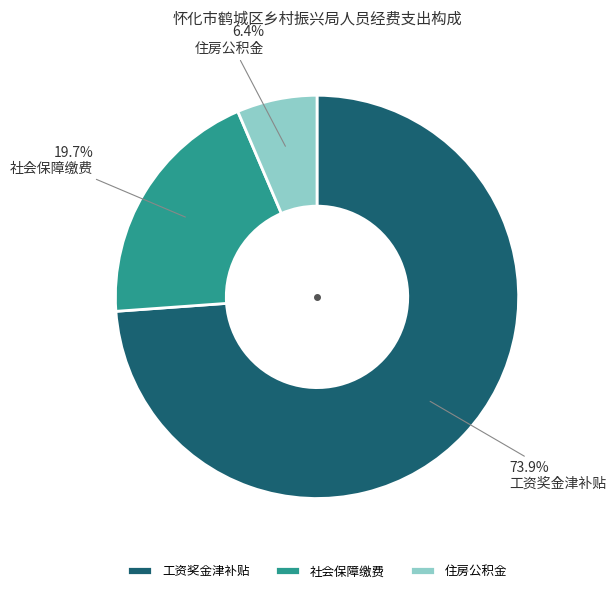

How many segments does this pie chart have?

3